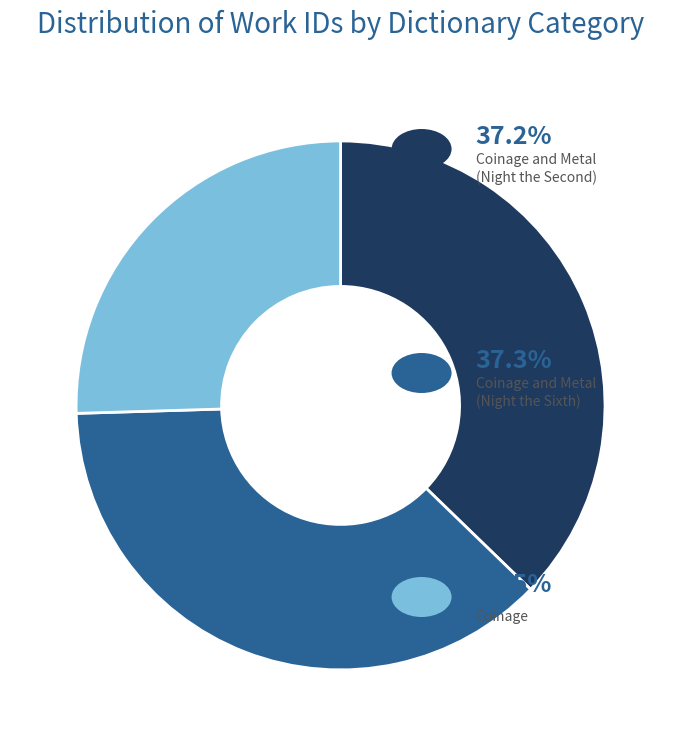

Is there a majority slice in this chart?

No